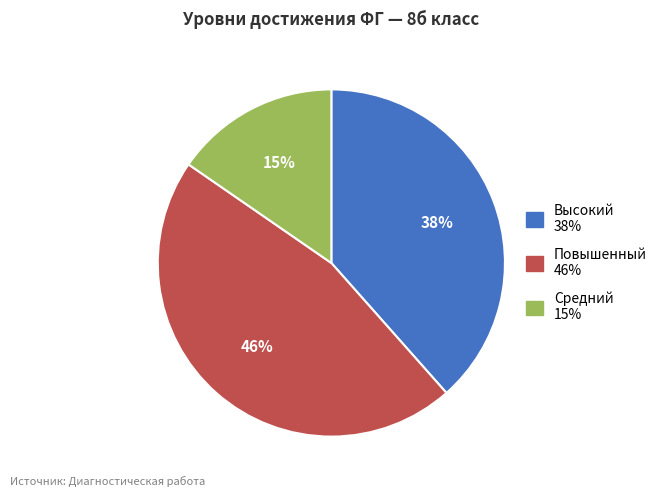

Do Повышенный and Средний together represent more than half of the pie?

Yes